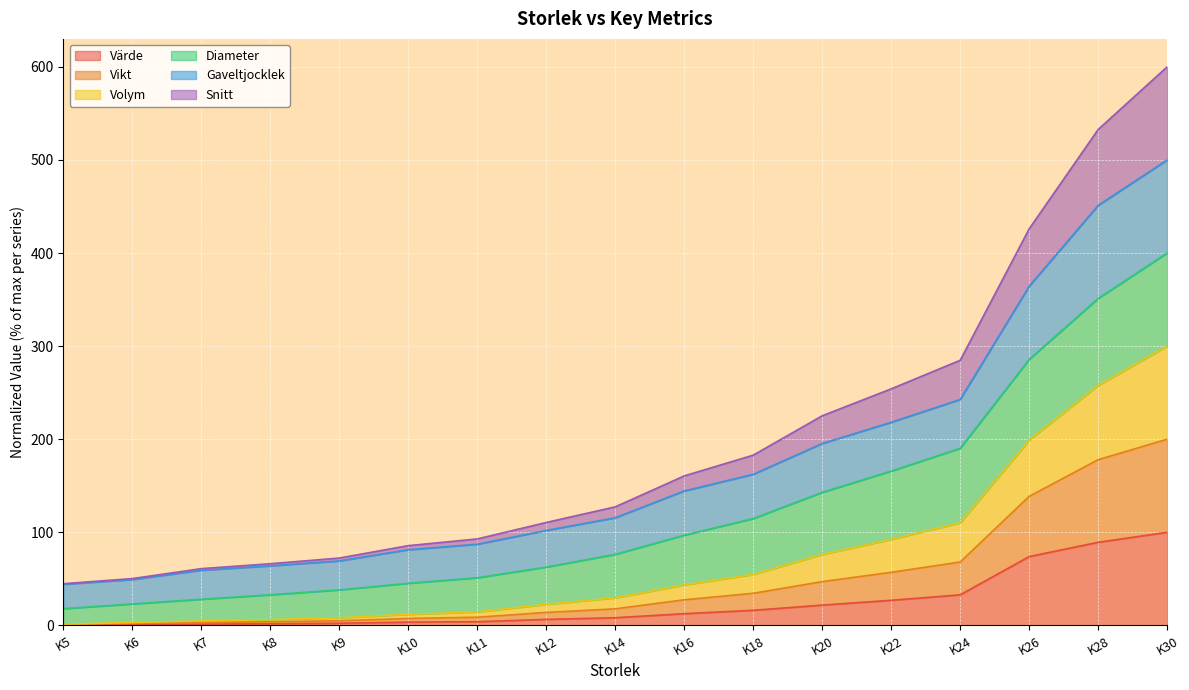

What is the maximum value for Värde?

100.0